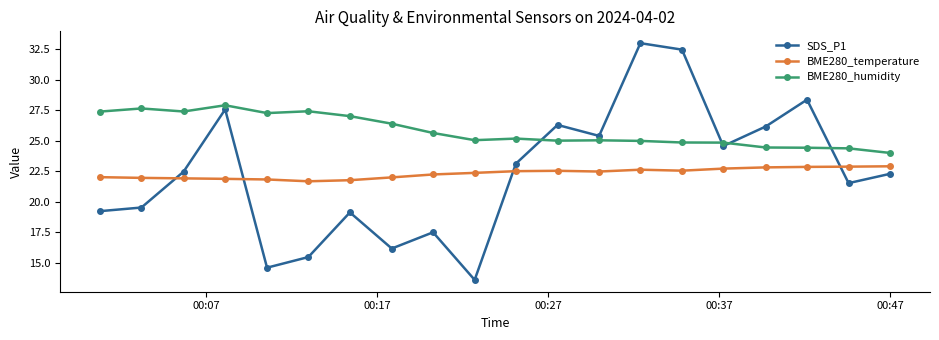

List the series in order of their peak value, lowest first.

BME280_temperature, BME280_humidity, SDS_P1